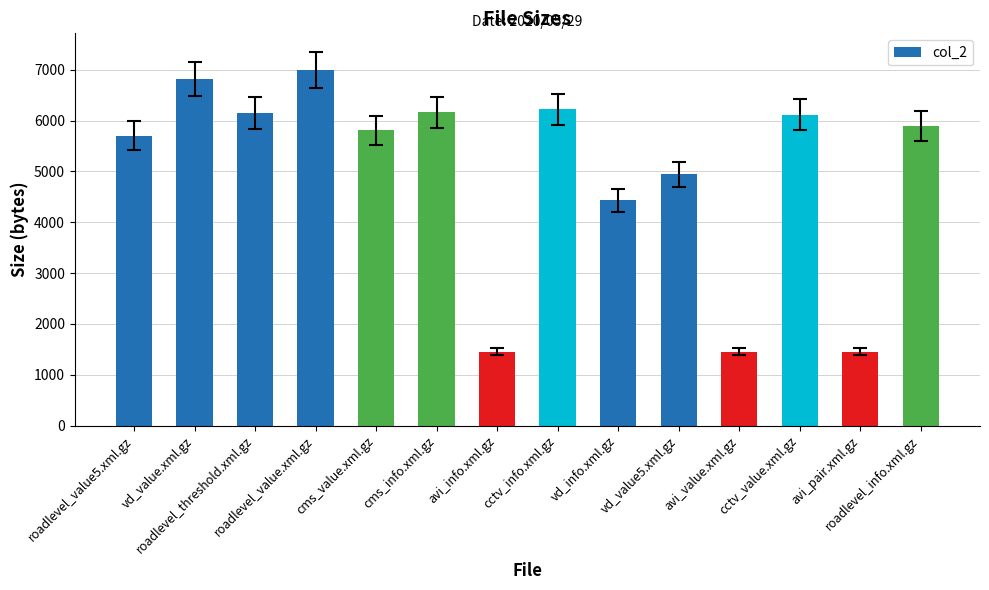

Between cctv_value.xml.gz and avi_pair.xml.gz, which is larger?

cctv_value.xml.gz